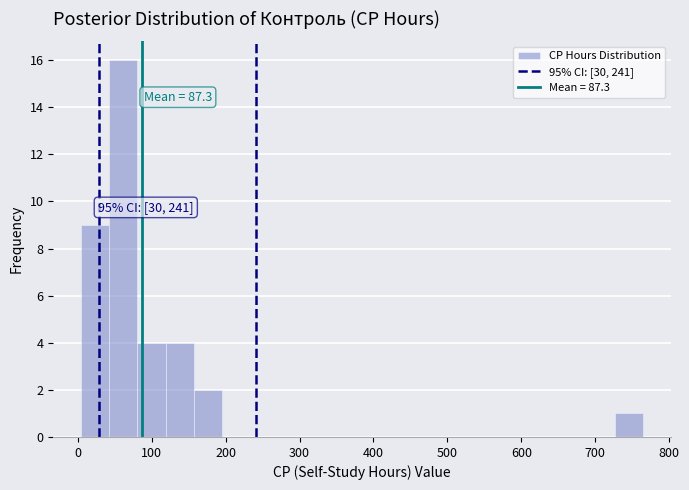

Read against the x-axis, roughly where is the centre of the tallest bar?

60